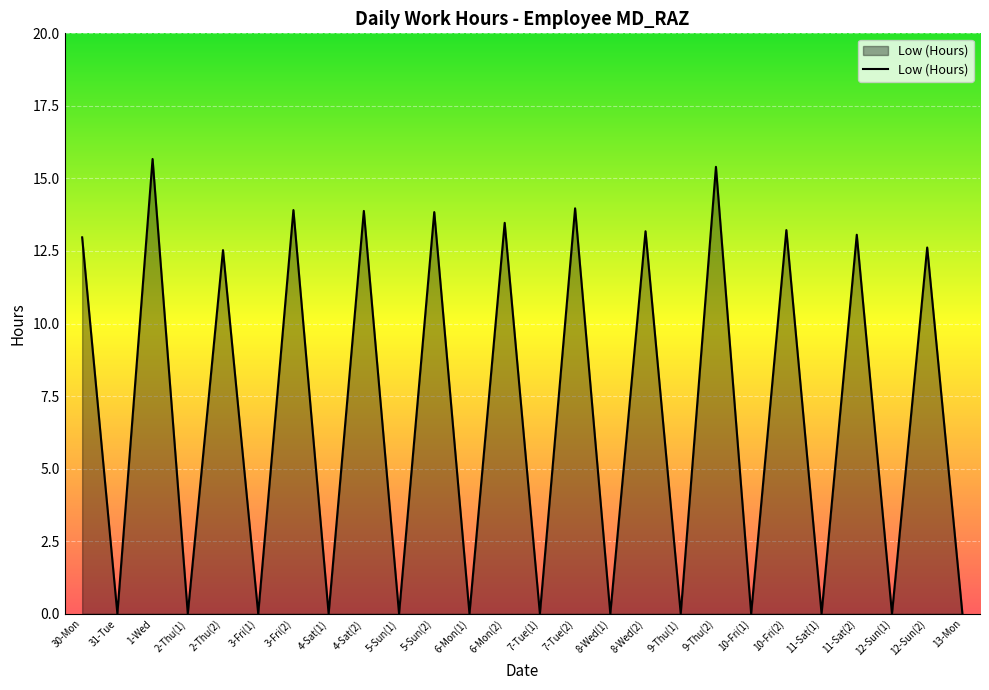

Is it true that the value at 4-Sat(2) is 13.9?

True